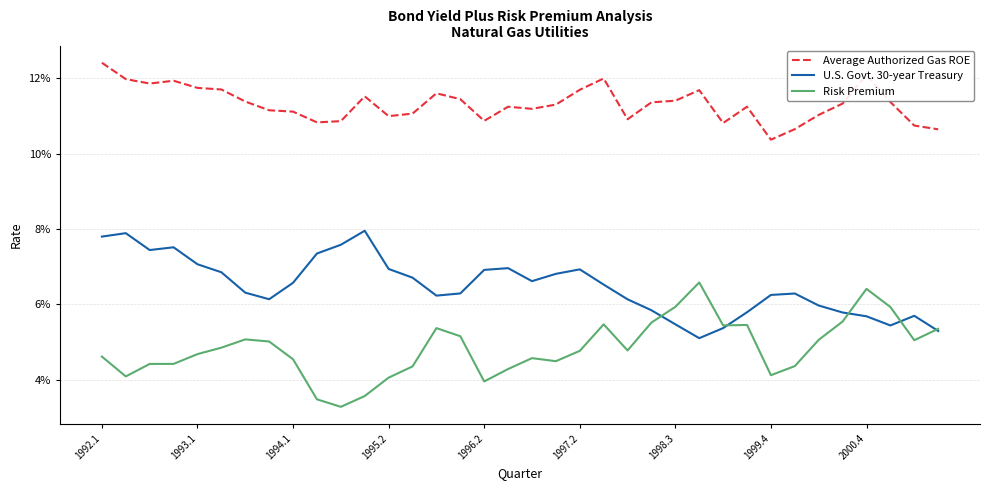

Is this an area chart (filled region under the line)?

No